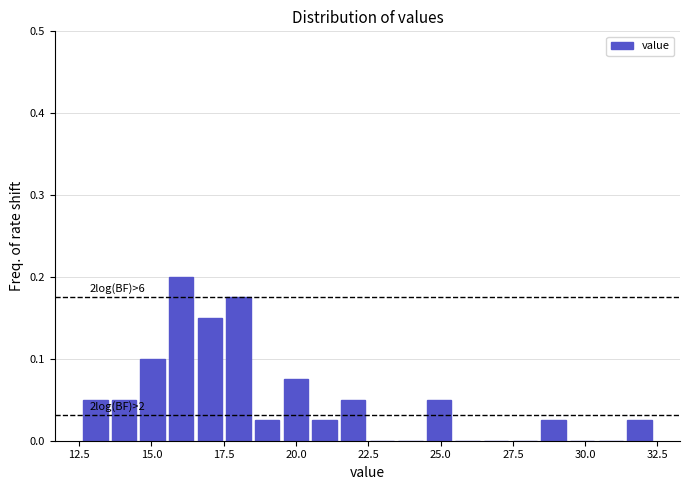

Around what value on the x-axis is the tallest bar? Give the approximate position of its centre, as read against the axis.

16.0